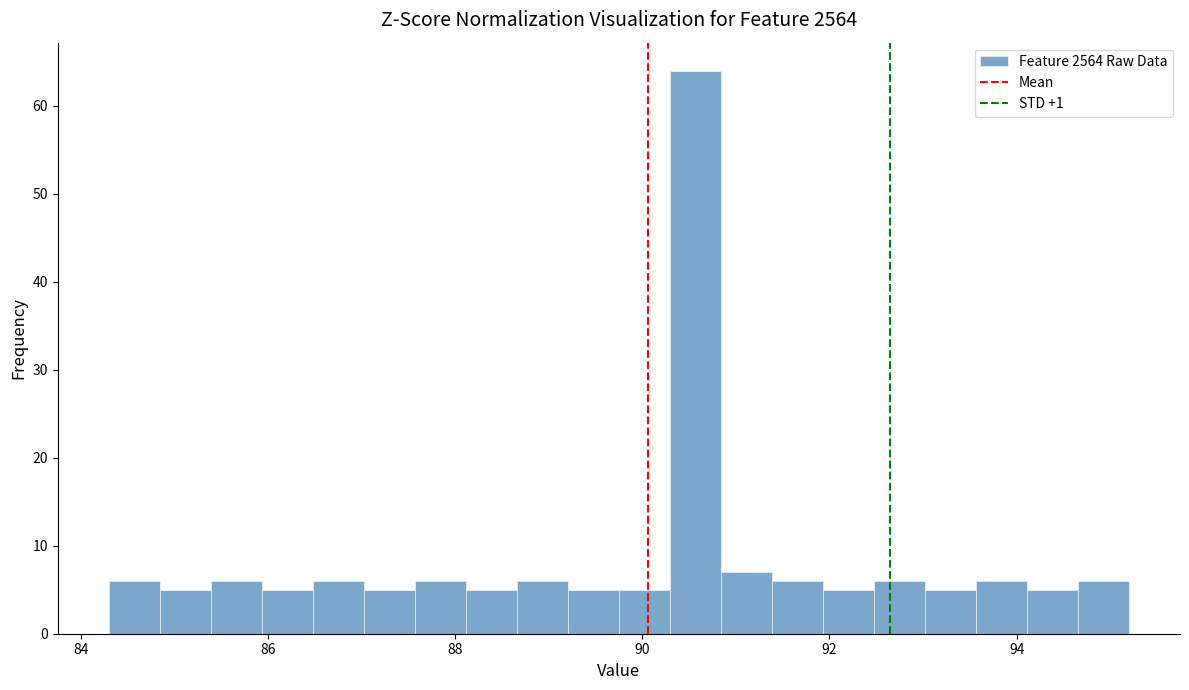

Read against the x-axis, roughly where is the centre of the tallest bar?

90.6